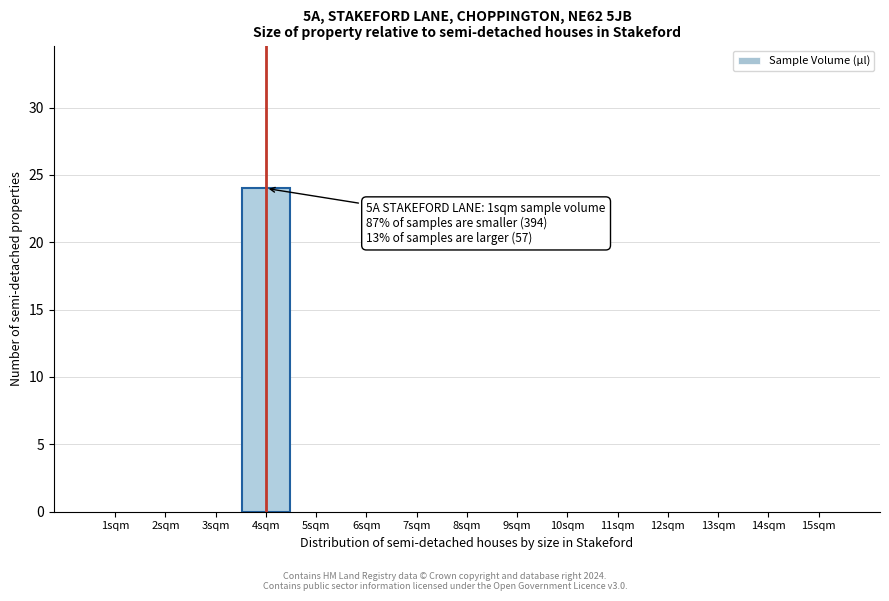

Reading left to right, transcribe all the data shown in this chart.

1sqm=0	2sqm=0	3sqm=0	4sqm=24	5sqm=0	6sqm=0	7sqm=0	8sqm=0	9sqm=0	10sqm=0	11sqm=0	12sqm=0	13sqm=0	14sqm=0	15sqm=0